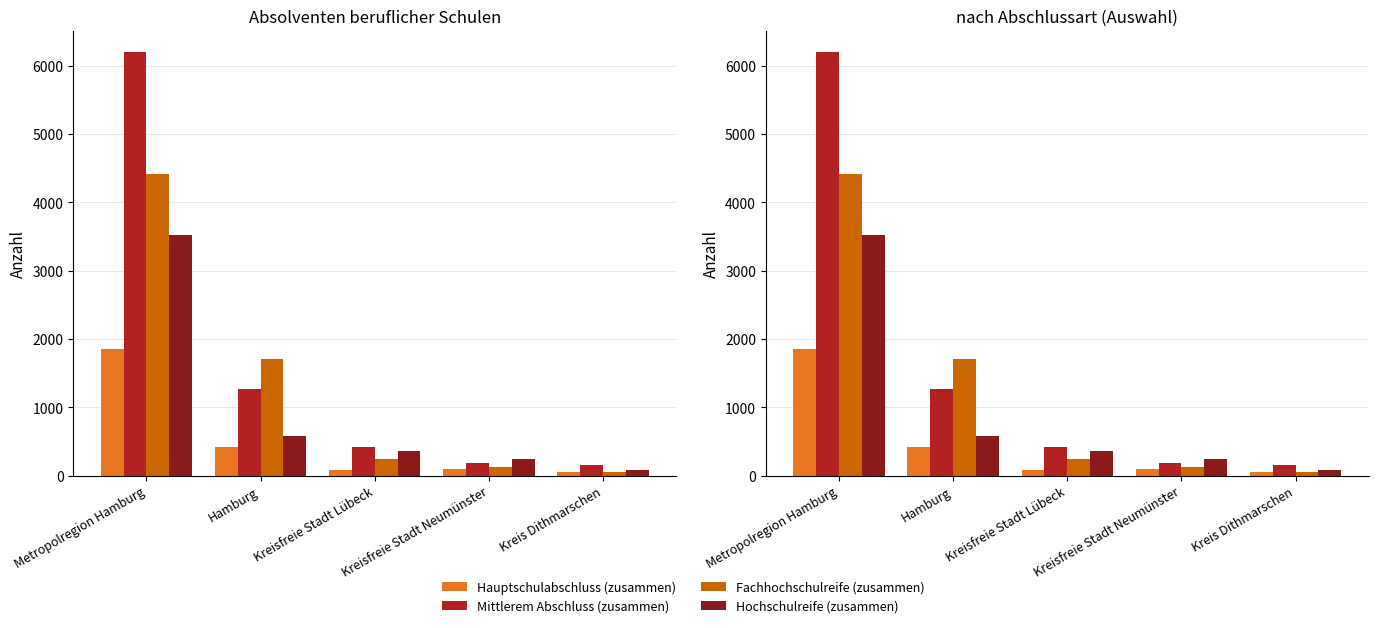

What is the label of the 2nd bar from the left?

Hamburg